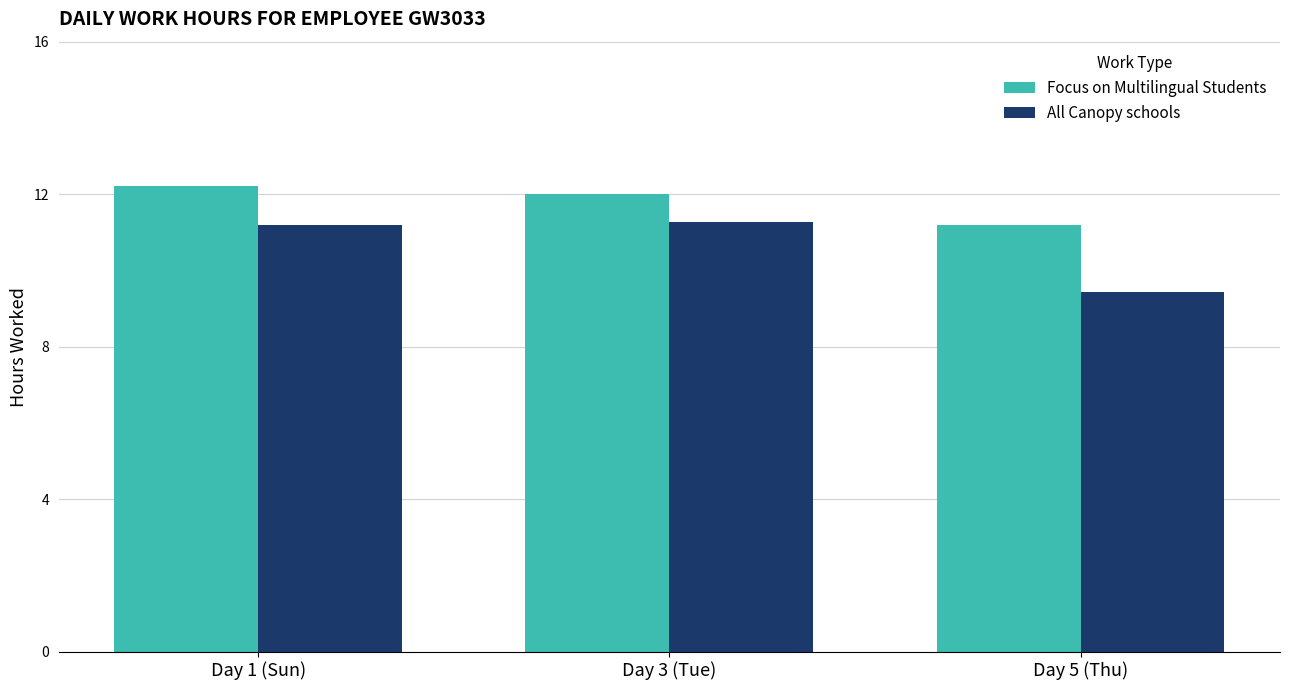

How many data points in All Canopy schools are less than 11?

1